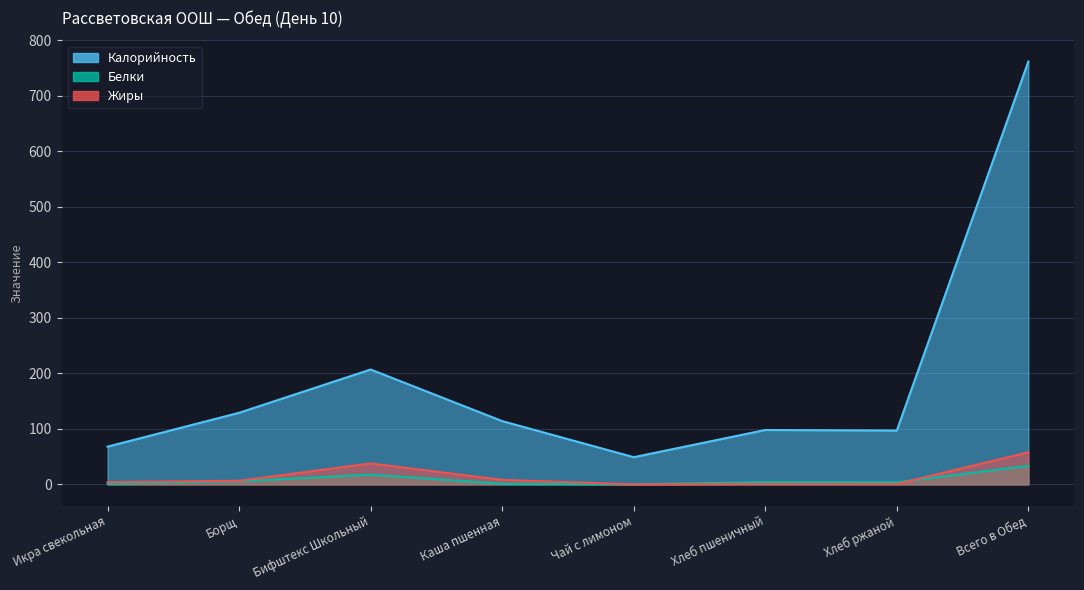

Rank the categories by Белки value from highest to lowest.

Всего в Обед, Бифштекс Школьный, Борщ, Хлеб пшеничный, Хлеб ржаной, Икра свекольная, Каша пшенная, Чай с лимоном